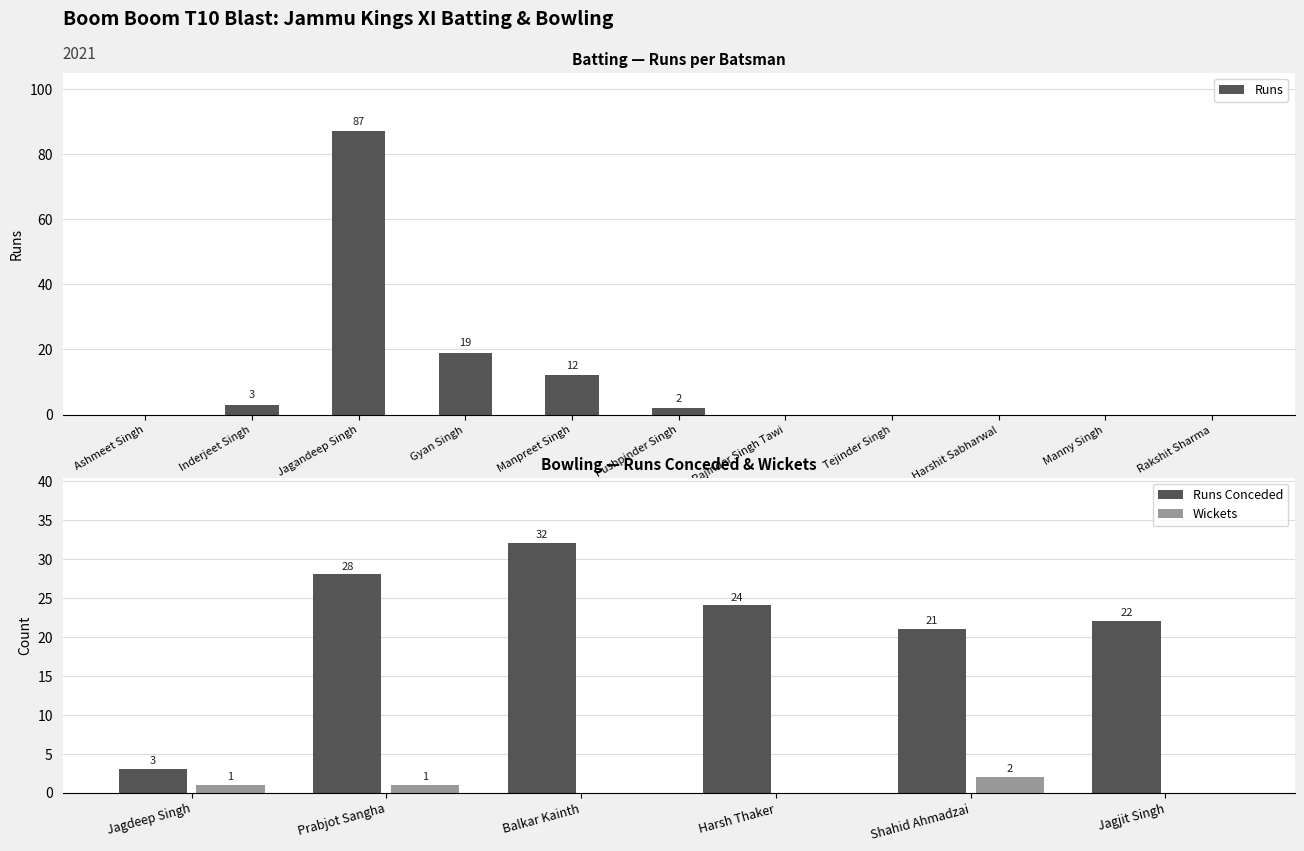

What is the average value?

11